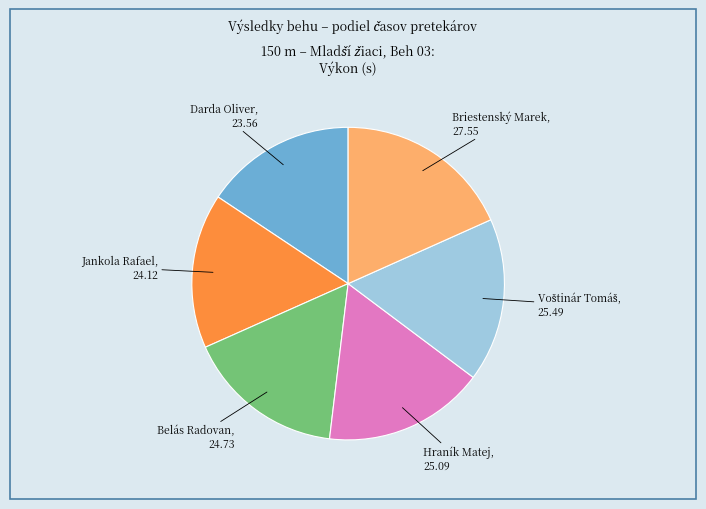

Does any single category account for the majority?

No